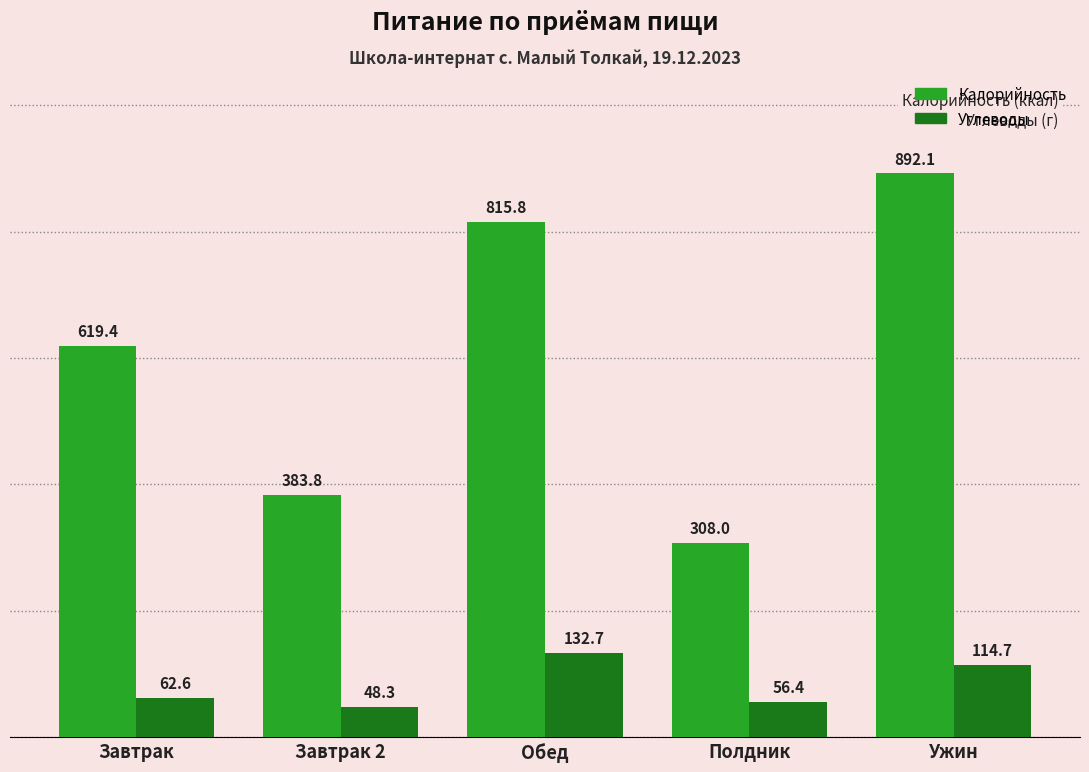

List the series in order of their peak value, highest first.

Калорийность, Углеводы